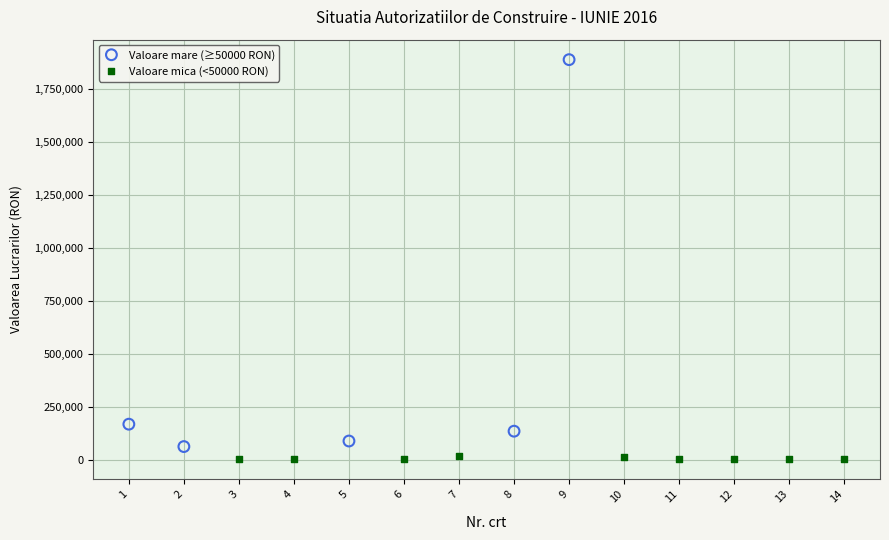

Which series contains the highest Y value?

Valoare mare (≥50000 RON)